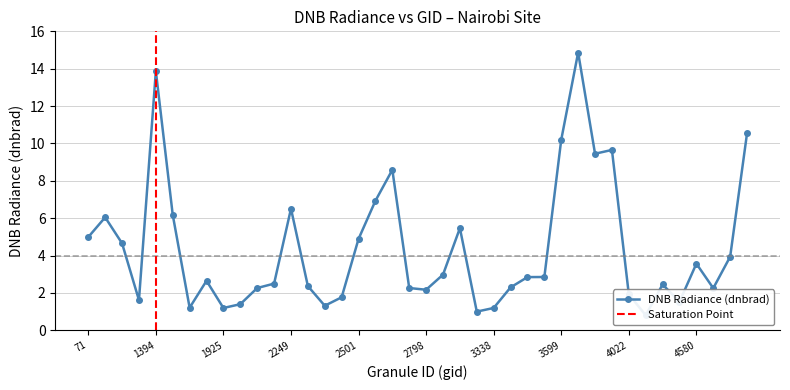

Approximately how many times larger is the value at 12 compared to 15?

3.7